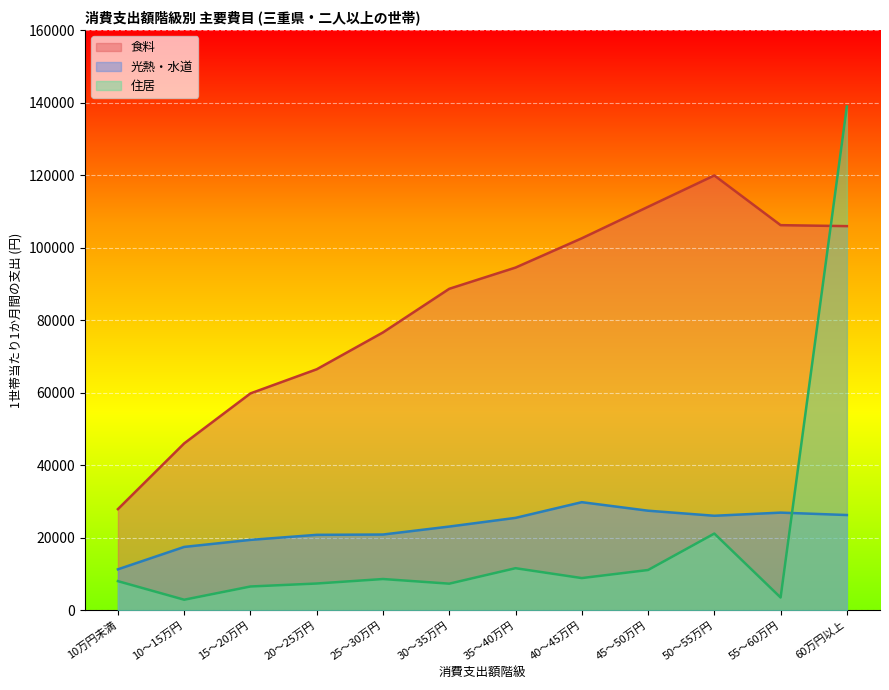

The value of 住居 at 15～20万円 is 8772. True or false?

False